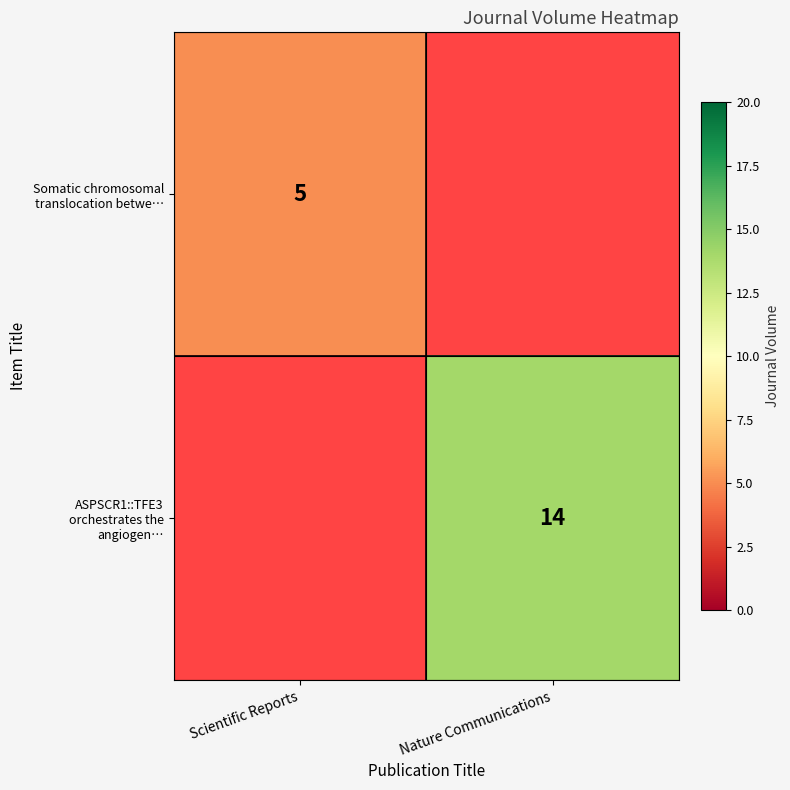

Between Scientific Reports and Nature Communications, which is larger?

Scientific Reports